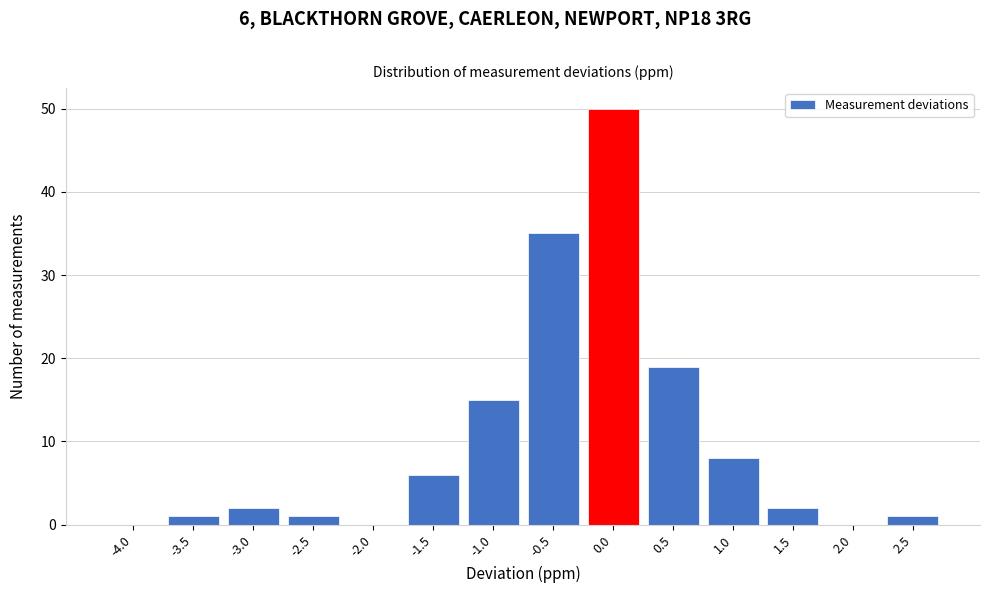

Reading left to right, list all the values displayed in this chart.

-4.0=0	-3.5=1	-3.0=2	-2.5=1	-2.0=0	-1.5=6	-1.0=15	-0.5=35	0.0=50	0.5=19	1.0=8	1.5=2	2.0=0	2.5=1